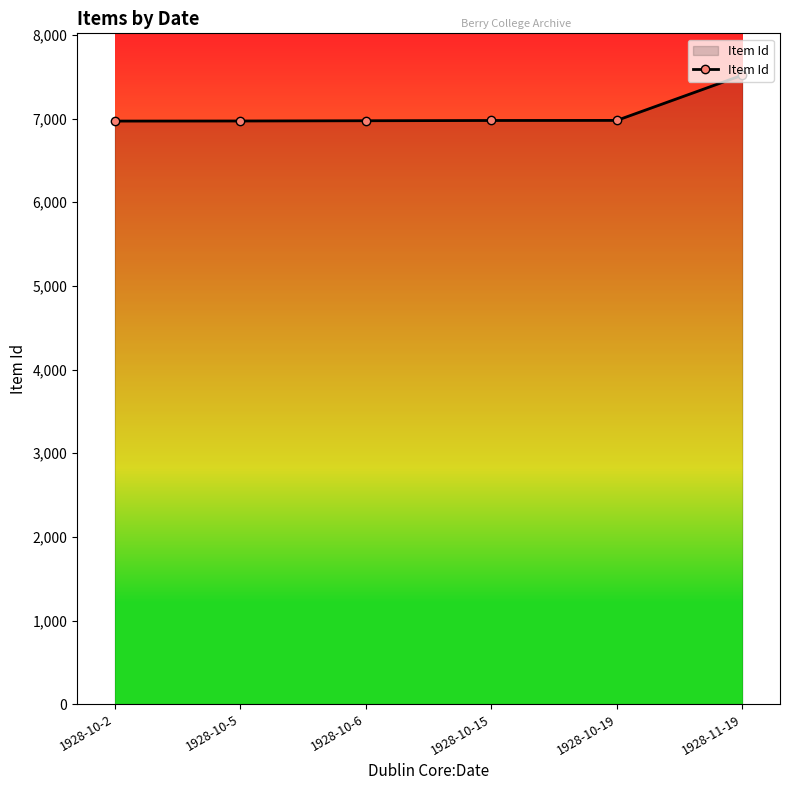

What is the ratio of the value at 1928-10-15 to the value at 1928-10-2?

1.0